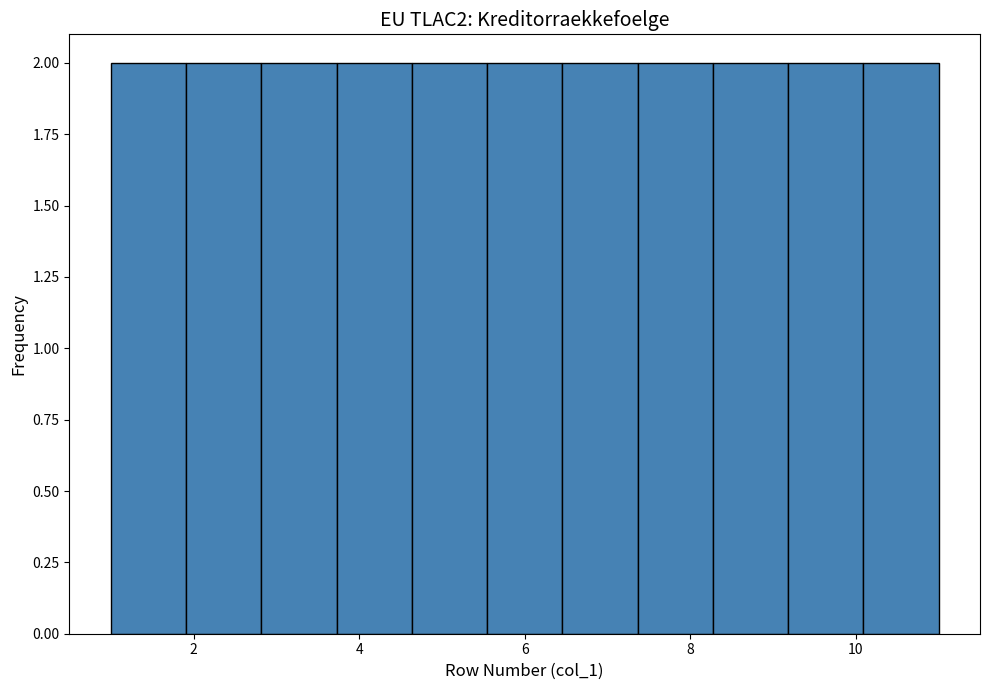

Reading left to right, transcribe this chart: for each bar, give the range it covers on the x-axis and its height. Neither the bar edges nor the heights are printed on the chart, so give them approximately, as read against the axes.

1.0 to 2.0: 2
2.0 to 2.8: 2
2.8 to 3.8: 2
3.8 to 4.6: 2
4.6 to 5.6: 2
5.6 to 6.4: 2
6.4 to 7.4: 2
7.4 to 8.2: 2
8.2 to 9.2: 2
9.2 to 10.0: 2
10.0 to 11.0: 2